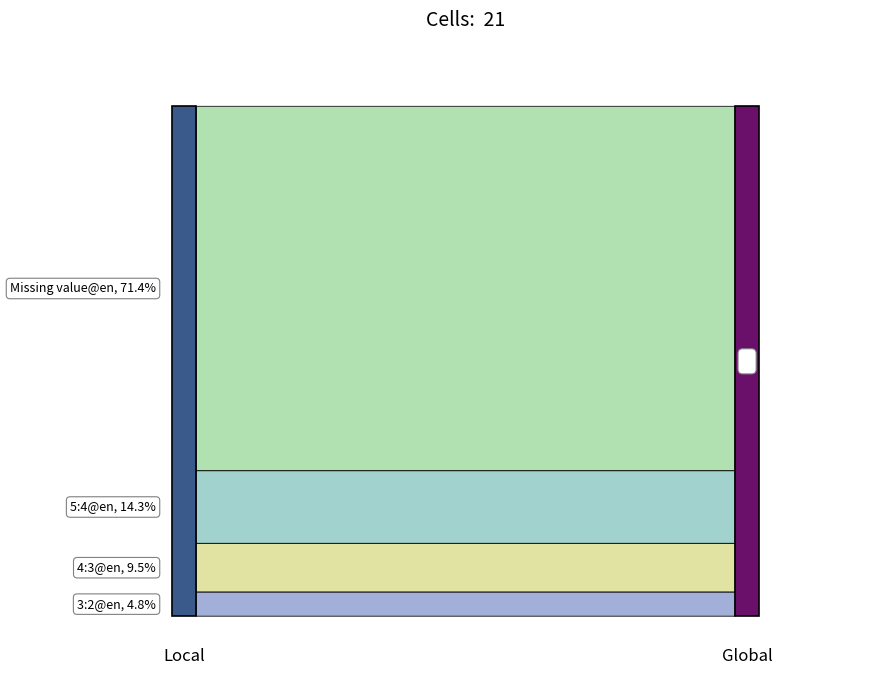

Reading left to right, what are all the values shown in this chart?

3:2@en=1	4:3@en=2	5:4@en=3	Missing value@en=15